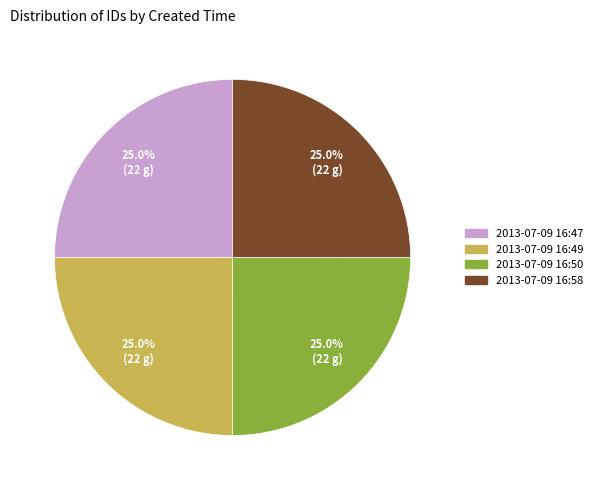

To the nearest percent, what percentage of the pie is 2013-07-09 16:50?

25%